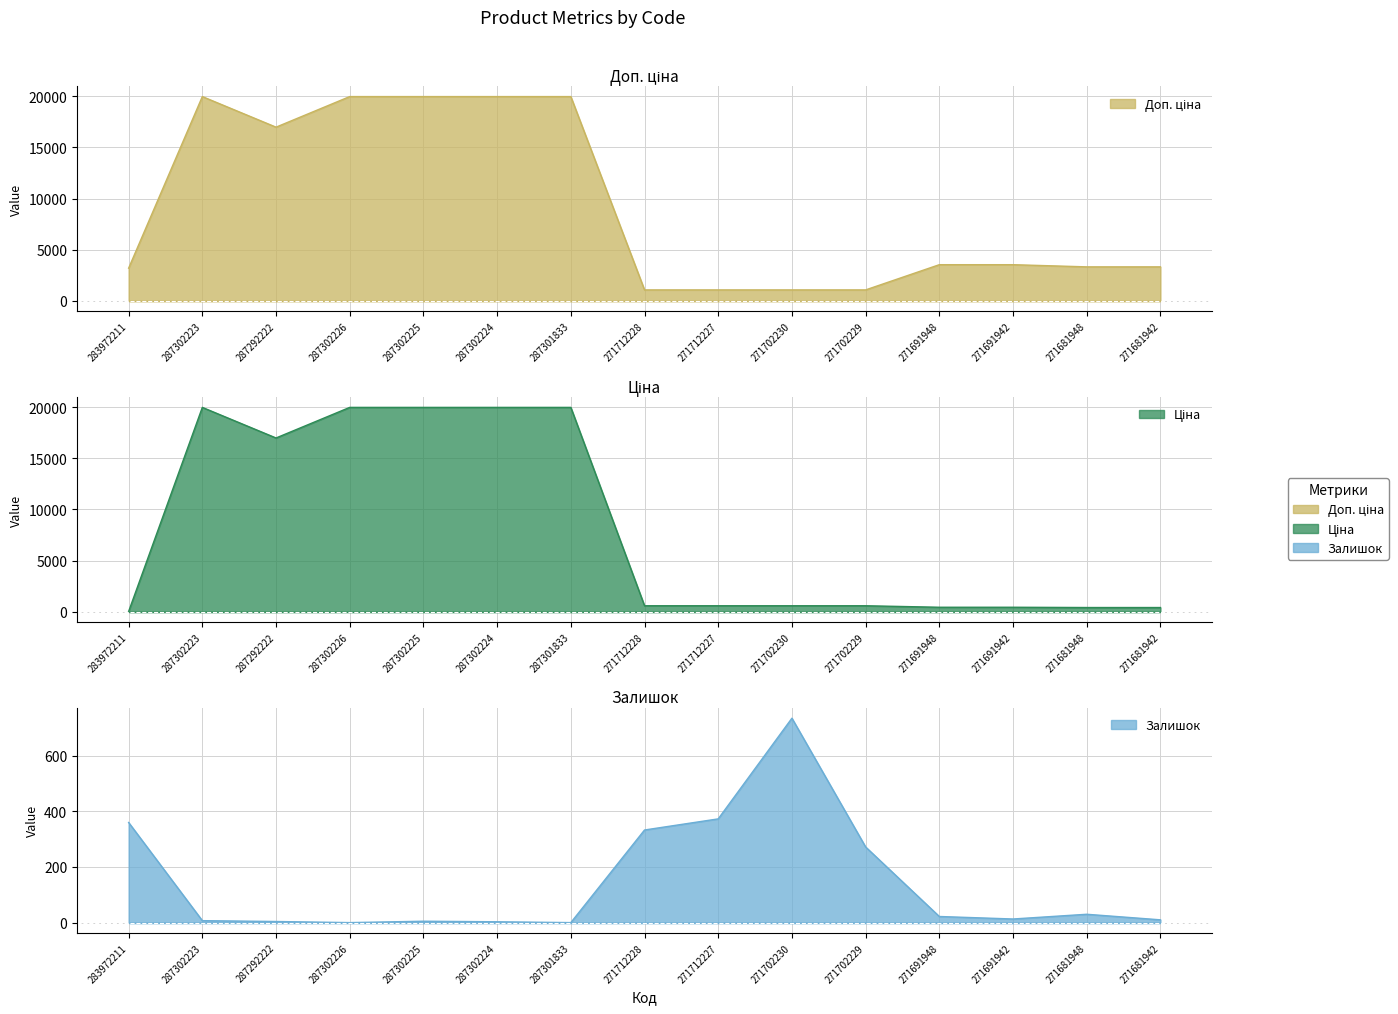

Reading left to right, transcribe all the data shown in this chart.

Доп. ціна: 3205.0	19964.2	16976.3	19964.2	19964.2	19964.2	19964.2	1081.7	1081.7	1081.7	1081.7	3545.0	3545.0	3332.5	3332.5
Ціна: 32.0	19964.2	16976.3	19964.2	19964.2	19964.2	19964.2	589.9	589.9	589.9	589.9	443.1	443.1	416.6	416.6
Залишок: 360.0	7.0	4.0	0.0	5.0	3.0	0.0	333.0	373.0	735.0	272.0	22.0	13.0	30.0	10.0